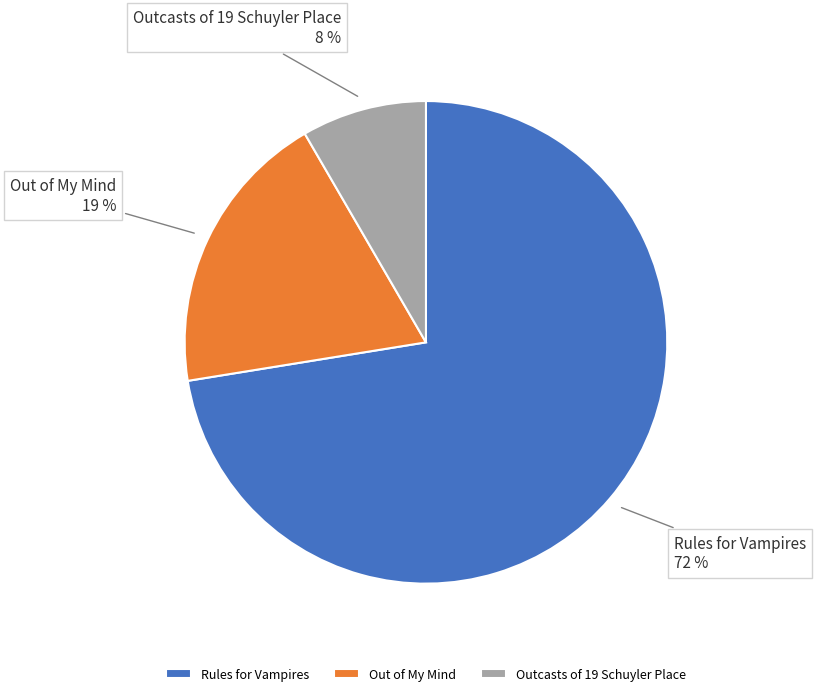

Combined, do Out of My Mind and Rules for Vampires account for over 50%?

Yes